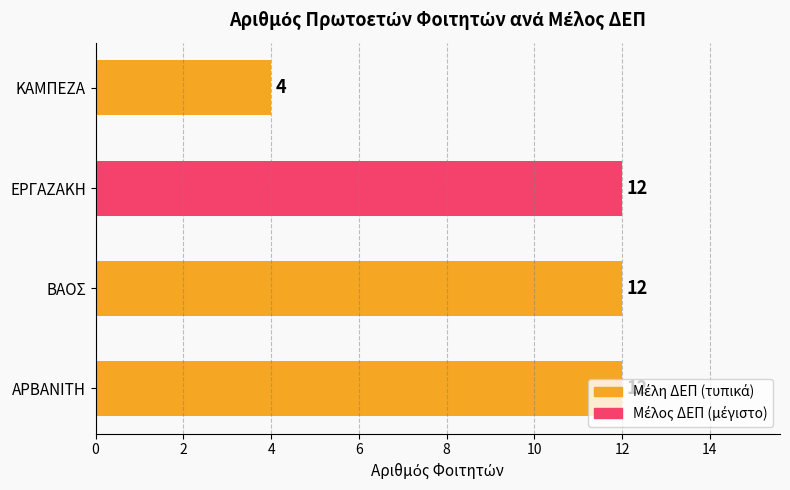

What is the minimum value shown in the chart?

4